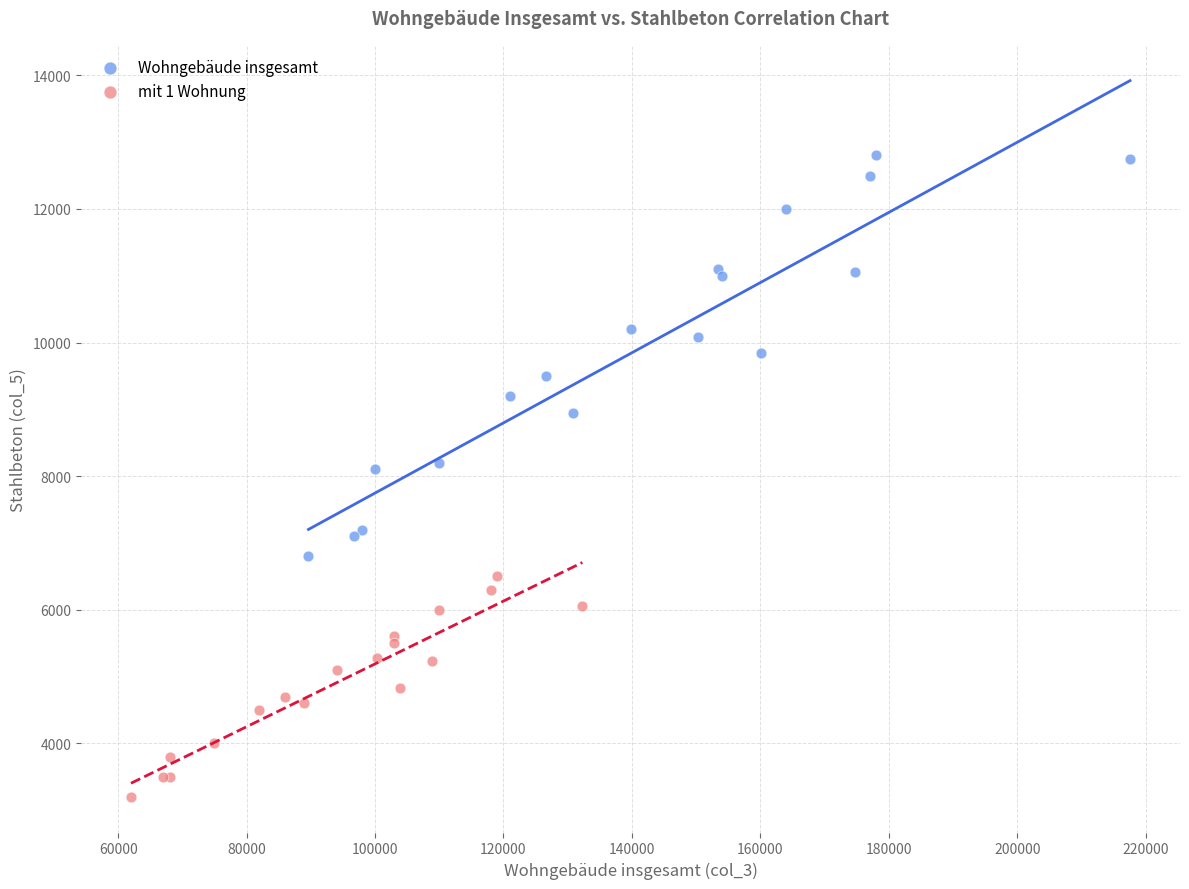

Which series has the widest spread of Y values?

Wohngebäude insgesamt